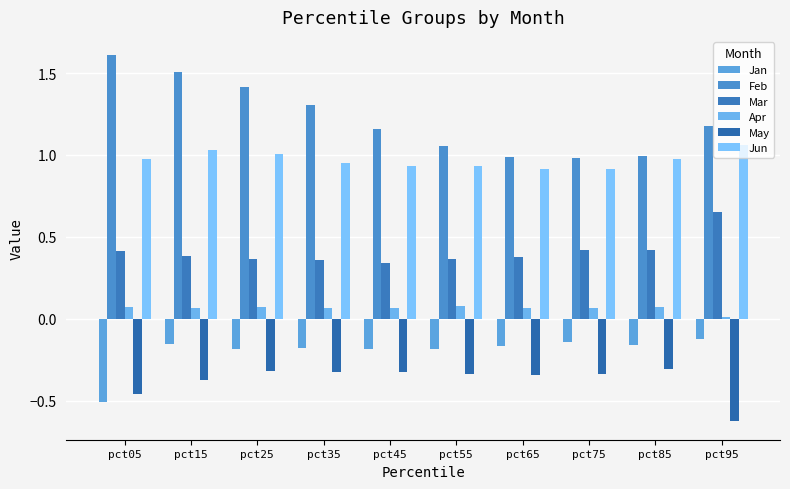

What is the value of the Jun bar at the 6th from the left?

0.9